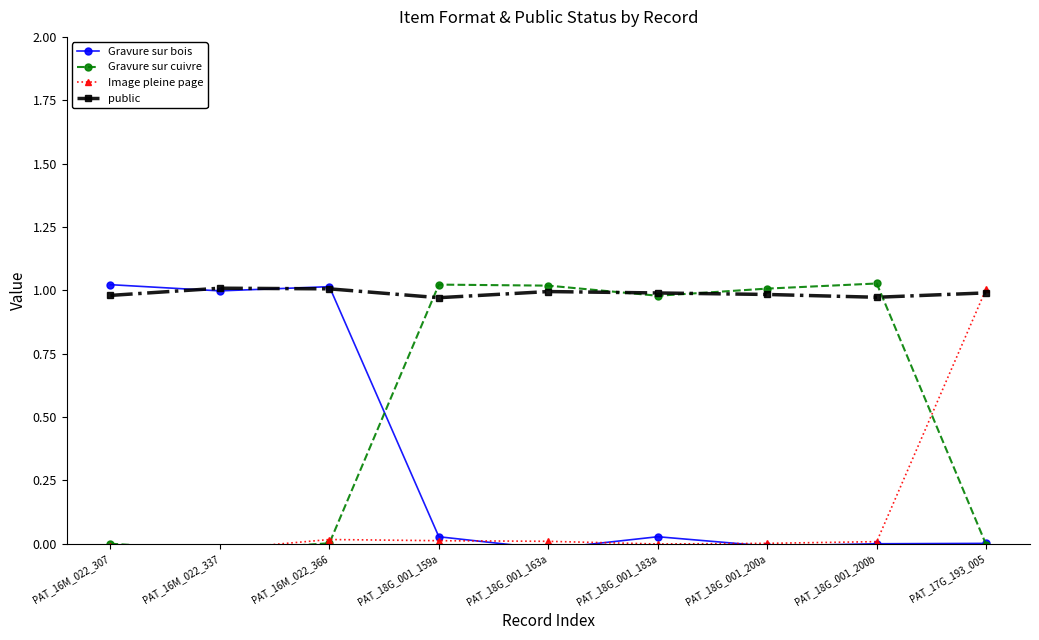

What is the difference between the maximum and second lowest values in the Image pleine page series?

1.0